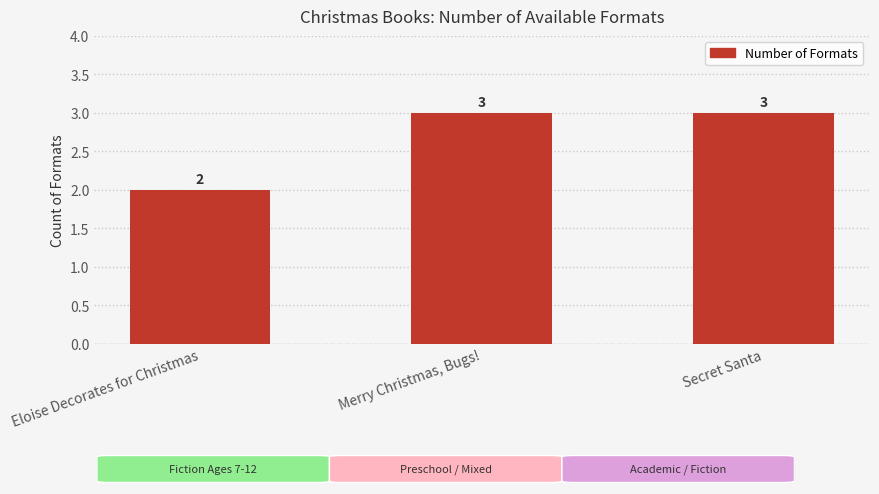

Are the bars horizontal?

No